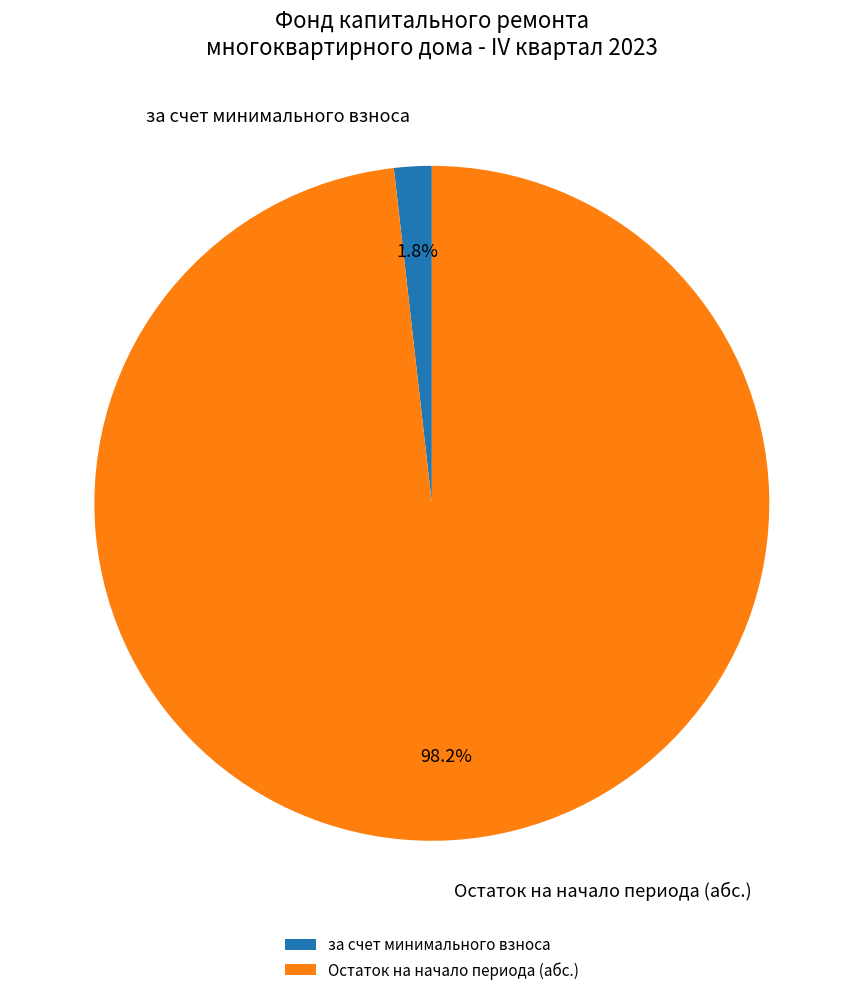

Which has a higher value, Остаток на начало периода (абс.) or за счет минимального взноса?

Остаток на начало периода (абс.)